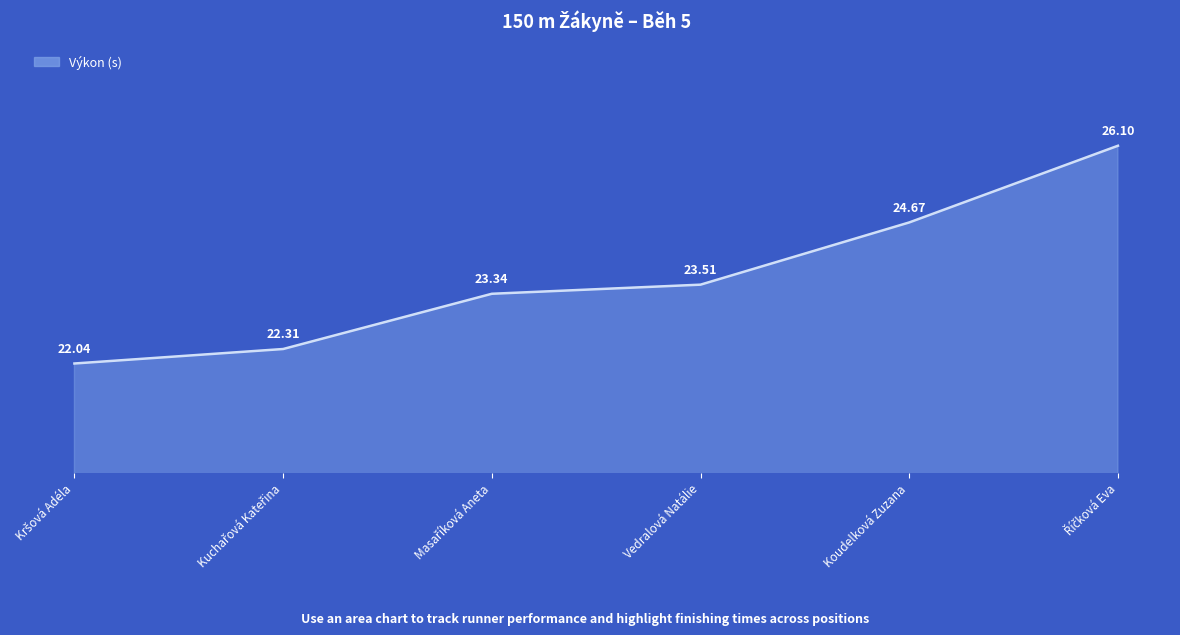

What is the difference between the maximum and minimum values?

4.1